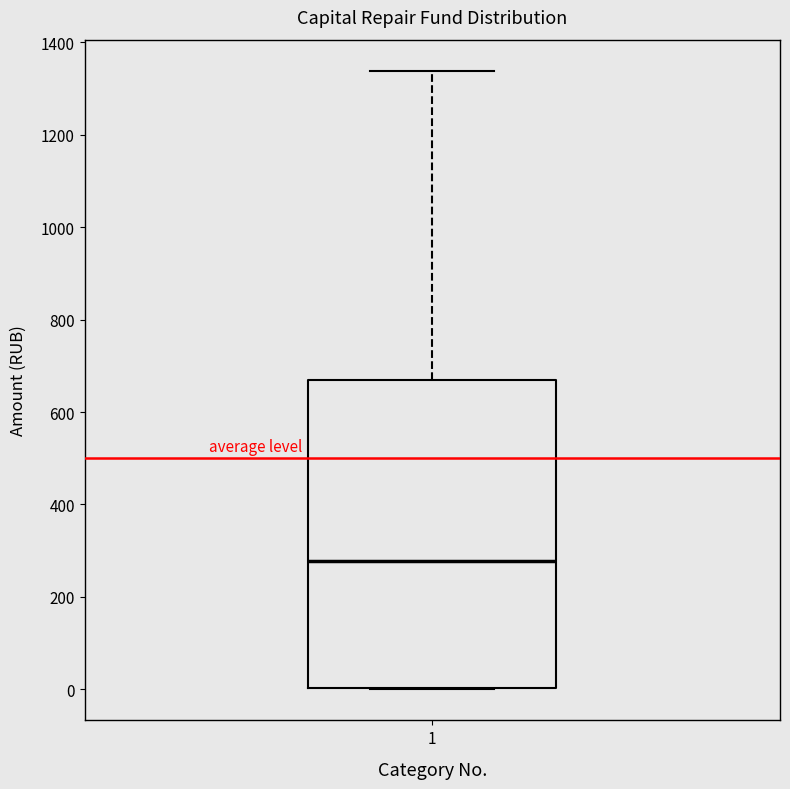

Where does the upper whisker of the box at x = 1 end on the y-axis? The values are not printed on the chart, so give them approximately, as read against the axis.

1340